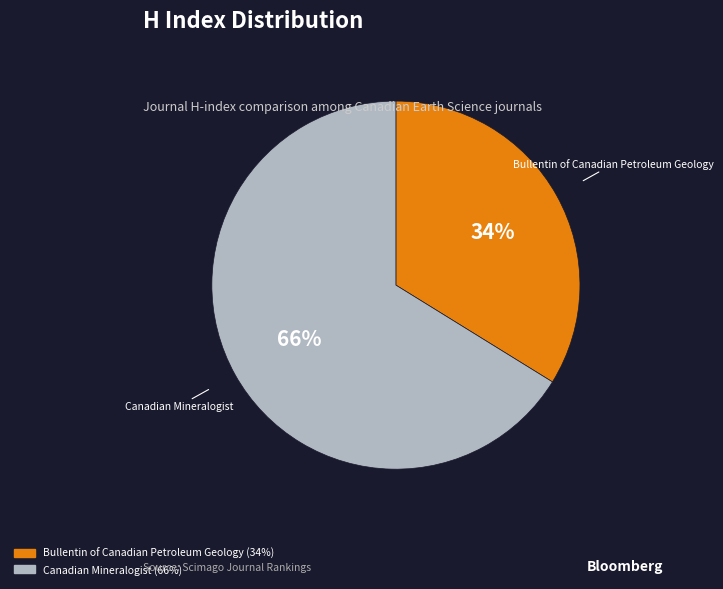

True or false: Bullentin of Canadian Petroleum Geology accounts for 25% of the total.

False